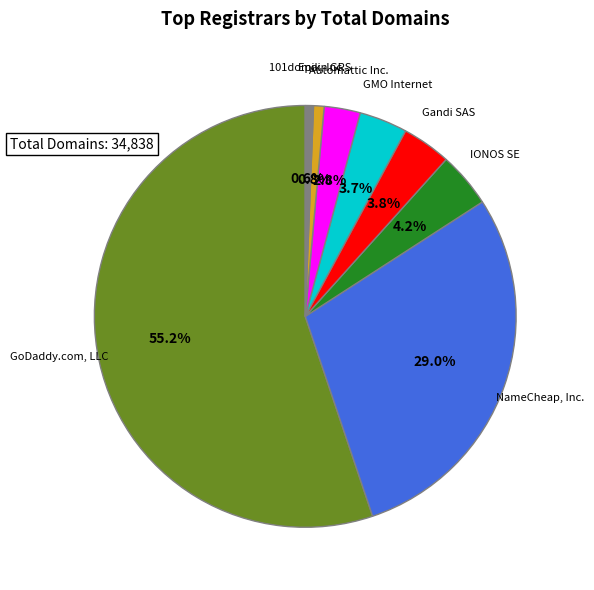

The Automattic Inc. slice represents 3% of the pie. True or false?

True